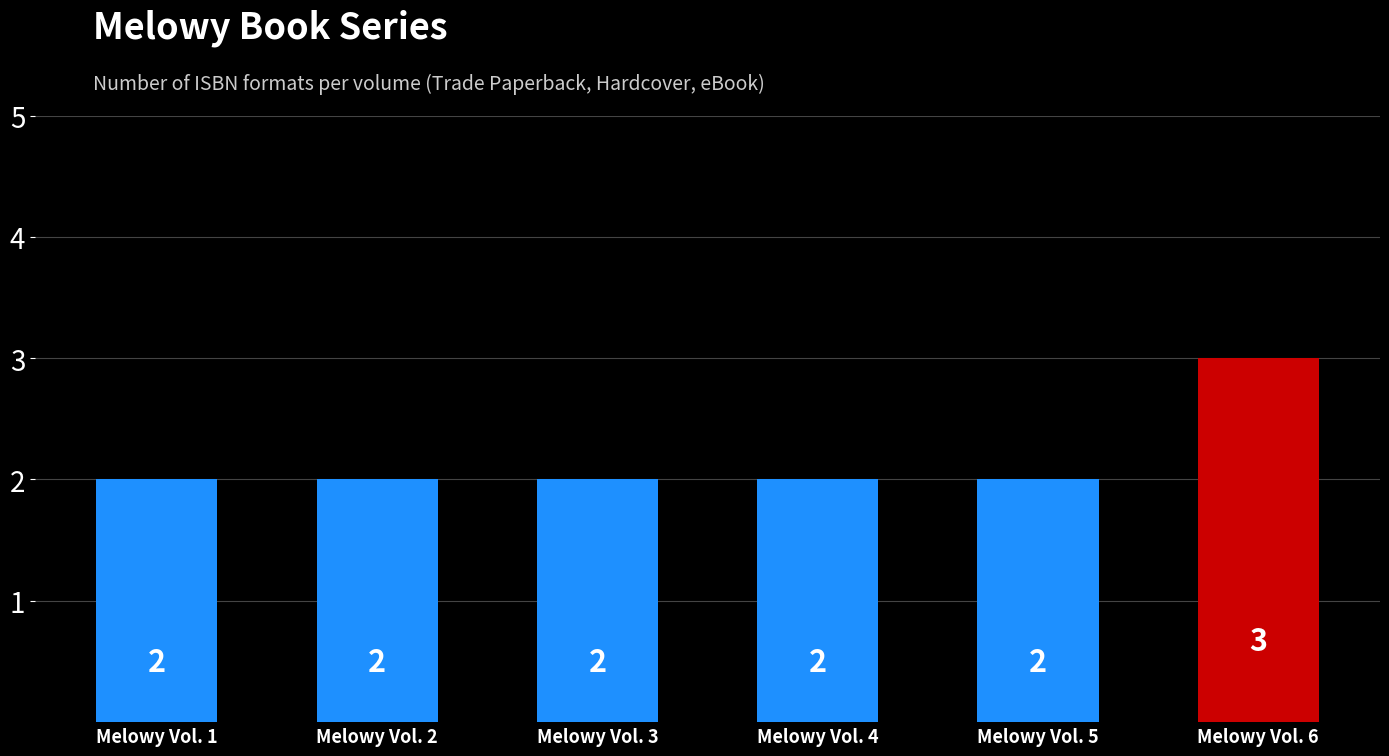

The chart shows a value of 1 at Melowy Vol. 5. True or false?

False